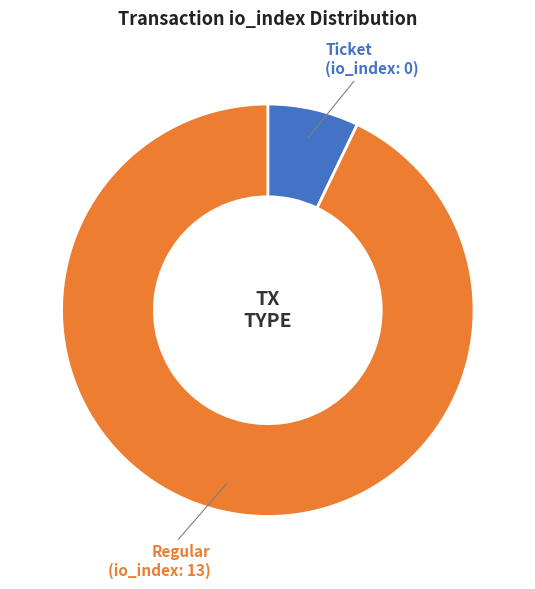

Count the number of slices in the pie.

2